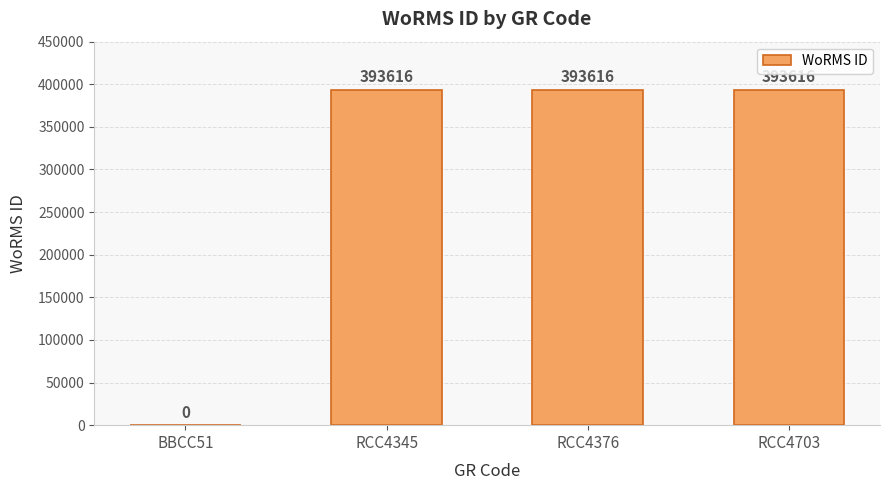

Are the bars horizontal?

No